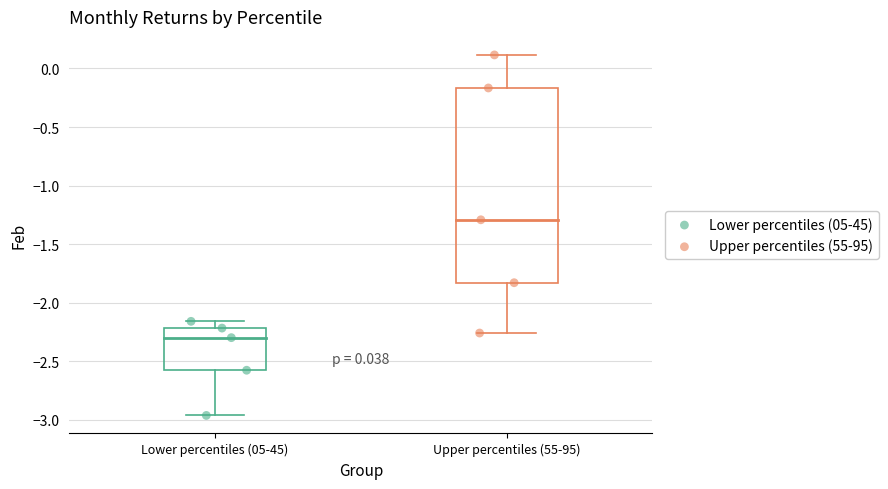

Which series reaches the maximum Y coordinate?

Upper percentiles (55-95)